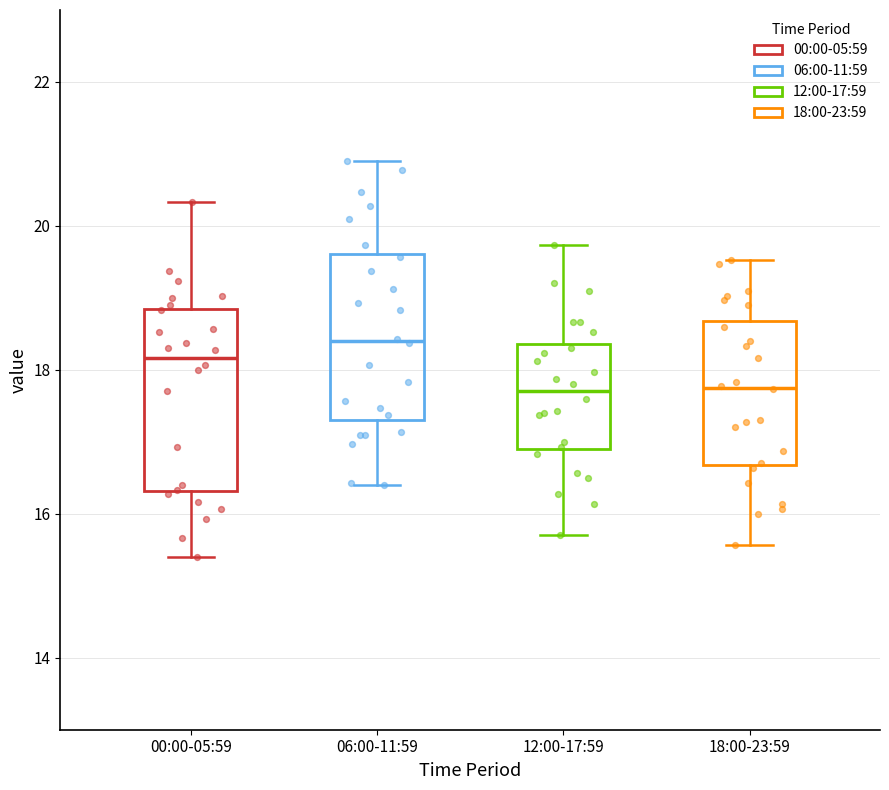

Where does the lower whisker of the box for 06:00-11:59 end on the y-axis? The values are not printed on the chart, so give them approximately, as read against the axis.

16.4